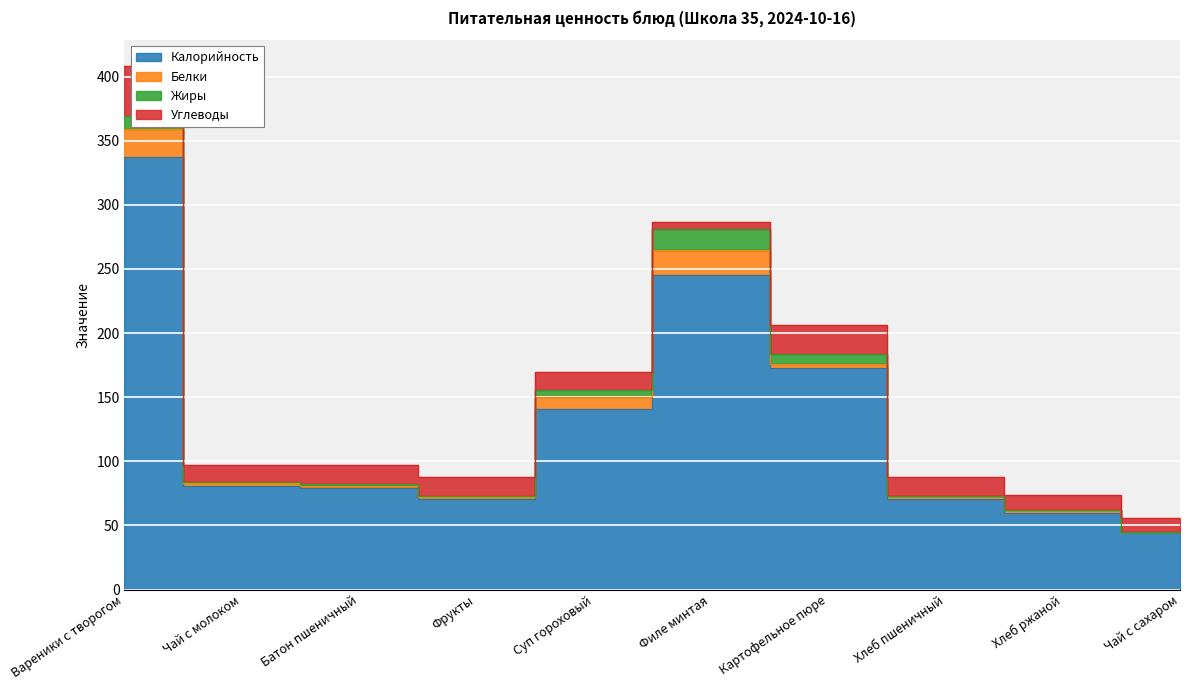

Which series changed the most between Чай с молоком and Суп гороховый?

Калорийность